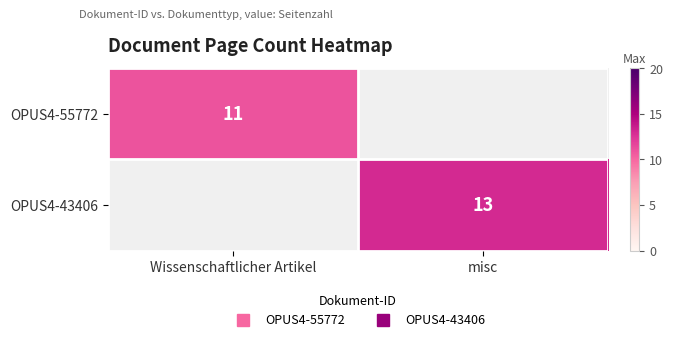

Which series has the largest range (max minus min)?

OPUS4-55772